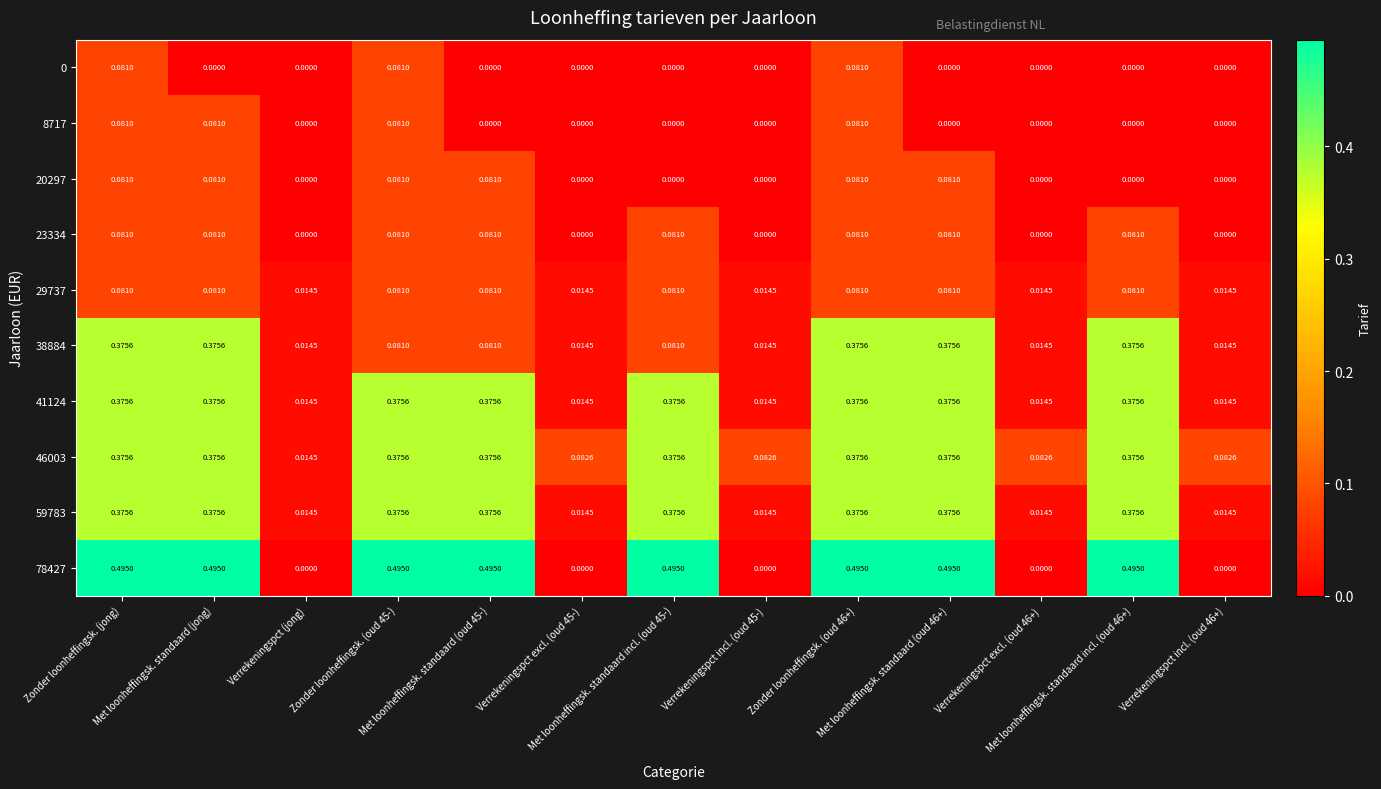

Reading right to left, extract all data points from this chart.

0: Verrekeningspct incl. (oud 46+)=0.0	Met loonheffingsk. standaard incl. (oud 46+)=0.0	Verrekeningspct excl. (oud 46+)=0.0	Met loonheffingsk. standaard (oud 46+)=0.0	Zonder loonheffingsk. (oud 46+)=0.1	Verrekeningspct incl. (oud 45-)=0.0	Met loonheffingsk. standaard incl. (oud 45-)=0.0	Verrekeningspct excl. (oud 45-)=0.0	Met loonheffingsk. standaard (oud 45-)=0.0	Zonder loonheffingsk. (oud 45-)=0.1	Verrekeningspct (jong)=0.0	Met loonheffingsk. standaard (jong)=0.0	Zonder loonheffingsk. (jong)=0.1
8717: Verrekeningspct incl. (oud 46+)=0.0	Met loonheffingsk. standaard incl. (oud 46+)=0.0	Verrekeningspct excl. (oud 46+)=0.0	Met loonheffingsk. standaard (oud 46+)=0.0	Zonder loonheffingsk. (oud 46+)=0.1	Verrekeningspct incl. (oud 45-)=0.0	Met loonheffingsk. standaard incl. (oud 45-)=0.0	Verrekeningspct excl. (oud 45-)=0.0	Met loonheffingsk. standaard (oud 45-)=0.0	Zonder loonheffingsk. (oud 45-)=0.1	Verrekeningspct (jong)=0.0	Met loonheffingsk. standaard (jong)=0.1	Zonder loonheffingsk. (jong)=0.1
20297: Verrekeningspct incl. (oud 46+)=0.0	Met loonheffingsk. standaard incl. (oud 46+)=0.0	Verrekeningspct excl. (oud 46+)=0.0	Met loonheffingsk. standaard (oud 46+)=0.1	Zonder loonheffingsk. (oud 46+)=0.1	Verrekeningspct incl. (oud 45-)=0.0	Met loonheffingsk. standaard incl. (oud 45-)=0.0	Verrekeningspct excl. (oud 45-)=0.0	Met loonheffingsk. standaard (oud 45-)=0.1	Zonder loonheffingsk. (oud 45-)=0.1	Verrekeningspct (jong)=0.0	Met loonheffingsk. standaard (jong)=0.1	Zonder loonheffingsk. (jong)=0.1
23334: Verrekeningspct incl. (oud 46+)=0.0	Met loonheffingsk. standaard incl. (oud 46+)=0.1	Verrekeningspct excl. (oud 46+)=0.0	Met loonheffingsk. standaard (oud 46+)=0.1	Zonder loonheffingsk. (oud 46+)=0.1	Verrekeningspct incl. (oud 45-)=0.0	Met loonheffingsk. standaard incl. (oud 45-)=0.1	Verrekeningspct excl. (oud 45-)=0.0	Met loonheffingsk. standaard (oud 45-)=0.1	Zonder loonheffingsk. (oud 45-)=0.1	Verrekeningspct (jong)=0.0	Met loonheffingsk. standaard (jong)=0.1	Zonder loonheffingsk. (jong)=0.1
29737: Verrekeningspct incl. (oud 46+)=0.0	Met loonheffingsk. standaard incl. (oud 46+)=0.1	Verrekeningspct excl. (oud 46+)=0.0	Met loonheffingsk. standaard (oud 46+)=0.1	Zonder loonheffingsk. (oud 46+)=0.1	Verrekeningspct incl. (oud 45-)=0.0	Met loonheffingsk. standaard incl. (oud 45-)=0.1	Verrekeningspct excl. (oud 45-)=0.0	Met loonheffingsk. standaard (oud 45-)=0.1	Zonder loonheffingsk. (oud 45-)=0.1	Verrekeningspct (jong)=0.0	Met loonheffingsk. standaard (jong)=0.1	Zonder loonheffingsk. (jong)=0.1
38884: Verrekeningspct incl. (oud 46+)=0.0	Met loonheffingsk. standaard incl. (oud 46+)=0.4	Verrekeningspct excl. (oud 46+)=0.0	Met loonheffingsk. standaard (oud 46+)=0.4	Zonder loonheffingsk. (oud 46+)=0.4	Verrekeningspct incl. (oud 45-)=0.0	Met loonheffingsk. standaard incl. (oud 45-)=0.1	Verrekeningspct excl. (oud 45-)=0.0	Met loonheffingsk. standaard (oud 45-)=0.1	Zonder loonheffingsk. (oud 45-)=0.1	Verrekeningspct (jong)=0.0	Met loonheffingsk. standaard (jong)=0.4	Zonder loonheffingsk. (jong)=0.4
41124: Verrekeningspct incl. (oud 46+)=0.0	Met loonheffingsk. standaard incl. (oud 46+)=0.4	Verrekeningspct excl. (oud 46+)=0.0	Met loonheffingsk. standaard (oud 46+)=0.4	Zonder loonheffingsk. (oud 46+)=0.4	Verrekeningspct incl. (oud 45-)=0.0	Met loonheffingsk. standaard incl. (oud 45-)=0.4	Verrekeningspct excl. (oud 45-)=0.0	Met loonheffingsk. standaard (oud 45-)=0.4	Zonder loonheffingsk. (oud 45-)=0.4	Verrekeningspct (jong)=0.0	Met loonheffingsk. standaard (jong)=0.4	Zonder loonheffingsk. (jong)=0.4
46003: Verrekeningspct incl. (oud 46+)=0.1	Met loonheffingsk. standaard incl. (oud 46+)=0.4	Verrekeningspct excl. (oud 46+)=0.1	Met loonheffingsk. standaard (oud 46+)=0.4	Zonder loonheffingsk. (oud 46+)=0.4	Verrekeningspct incl. (oud 45-)=0.1	Met loonheffingsk. standaard incl. (oud 45-)=0.4	Verrekeningspct excl. (oud 45-)=0.1	Met loonheffingsk. standaard (oud 45-)=0.4	Zonder loonheffingsk. (oud 45-)=0.4	Verrekeningspct (jong)=0.0	Met loonheffingsk. standaard (jong)=0.4	Zonder loonheffingsk. (jong)=0.4
59783: Verrekeningspct incl. (oud 46+)=0.0	Met loonheffingsk. standaard incl. (oud 46+)=0.4	Verrekeningspct excl. (oud 46+)=0.0	Met loonheffingsk. standaard (oud 46+)=0.4	Zonder loonheffingsk. (oud 46+)=0.4	Verrekeningspct incl. (oud 45-)=0.0	Met loonheffingsk. standaard incl. (oud 45-)=0.4	Verrekeningspct excl. (oud 45-)=0.0	Met loonheffingsk. standaard (oud 45-)=0.4	Zonder loonheffingsk. (oud 45-)=0.4	Verrekeningspct (jong)=0.0	Met loonheffingsk. standaard (jong)=0.4	Zonder loonheffingsk. (jong)=0.4
78427: Verrekeningspct incl. (oud 46+)=0.0	Met loonheffingsk. standaard incl. (oud 46+)=0.5	Verrekeningspct excl. (oud 46+)=0.0	Met loonheffingsk. standaard (oud 46+)=0.5	Zonder loonheffingsk. (oud 46+)=0.5	Verrekeningspct incl. (oud 45-)=0.0	Met loonheffingsk. standaard incl. (oud 45-)=0.5	Verrekeningspct excl. (oud 45-)=0.0	Met loonheffingsk. standaard (oud 45-)=0.5	Zonder loonheffingsk. (oud 45-)=0.5	Verrekeningspct (jong)=0.0	Met loonheffingsk. standaard (jong)=0.5	Zonder loonheffingsk. (jong)=0.5